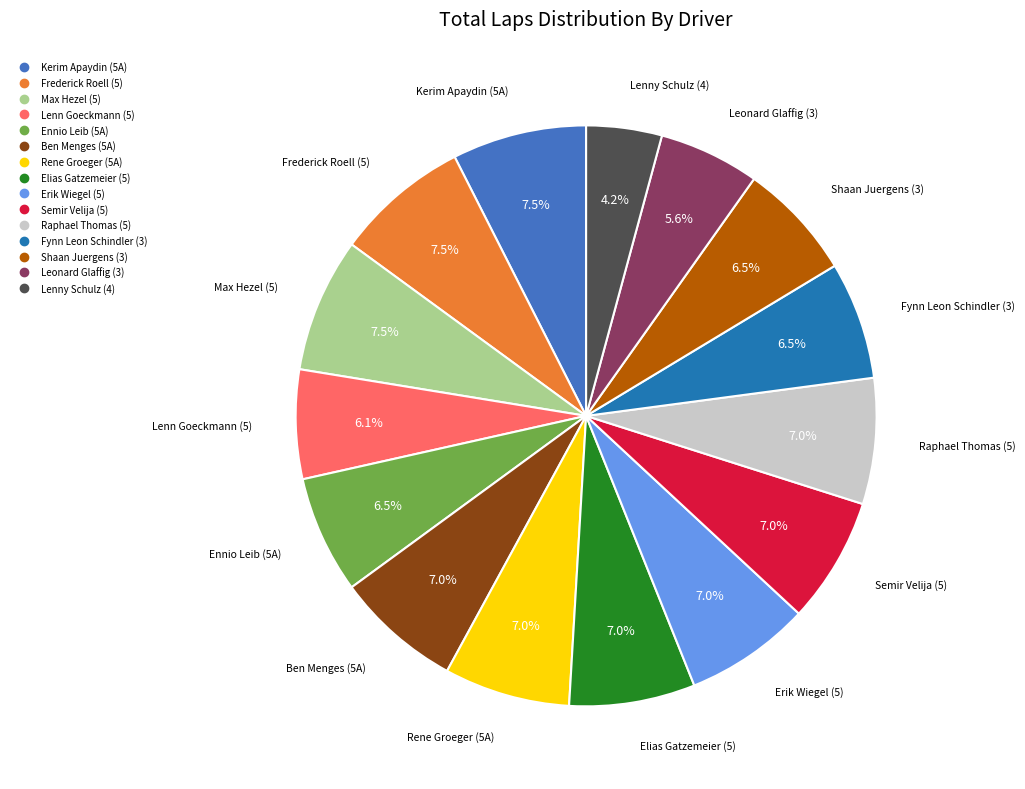

Is Ben Menges (5A) the majority of the pie?

No